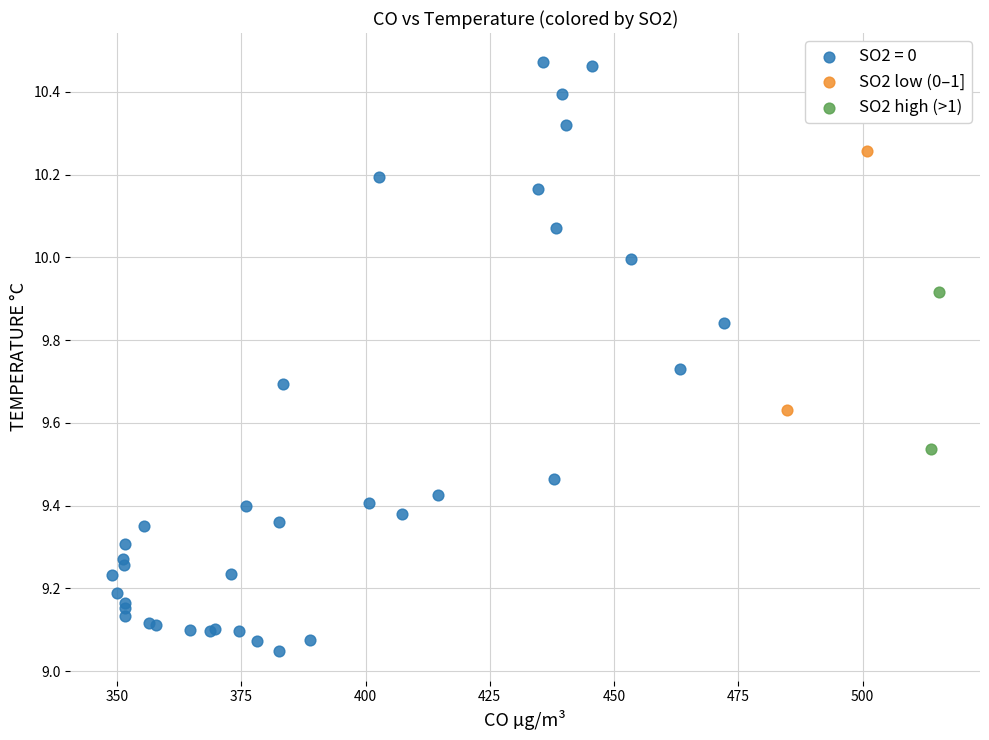

What are all the series names shown in the legend?

SO2 = 0, SO2 low (0–1], SO2 high (>1)